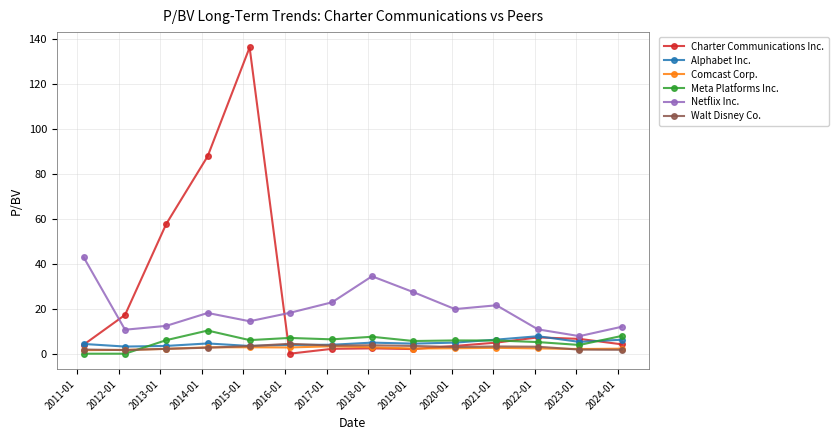

True or false: Meta Platforms Inc. and Netflix Inc. intersect in this chart.

False